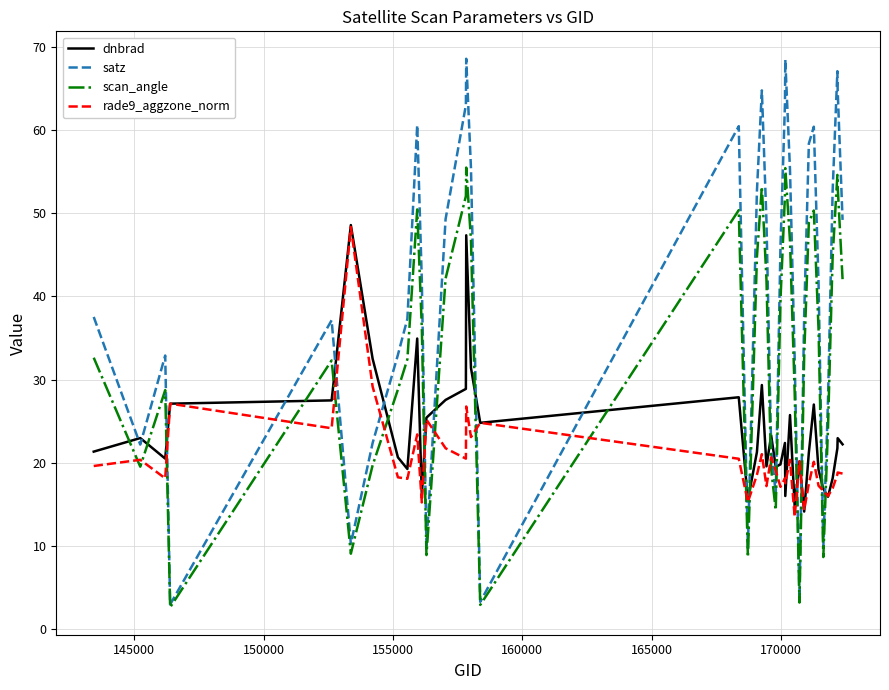

What is the greatest value displayed?

68.6